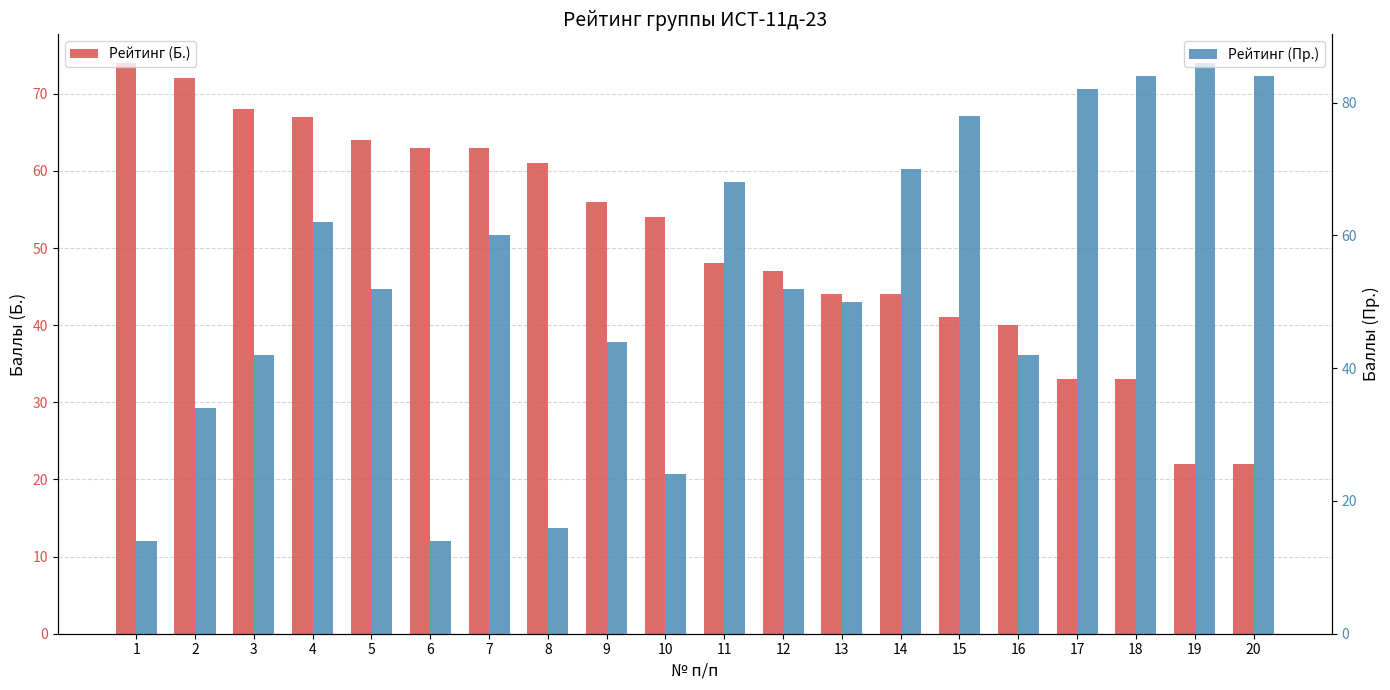

List the labels in order of Рейтинг (Б.) value, smallest first.

19, 20, 17, 18, 16, 15, 13, 14, 12, 11, 10, 9, 8, 6, 7, 5, 4, 3, 2, 1